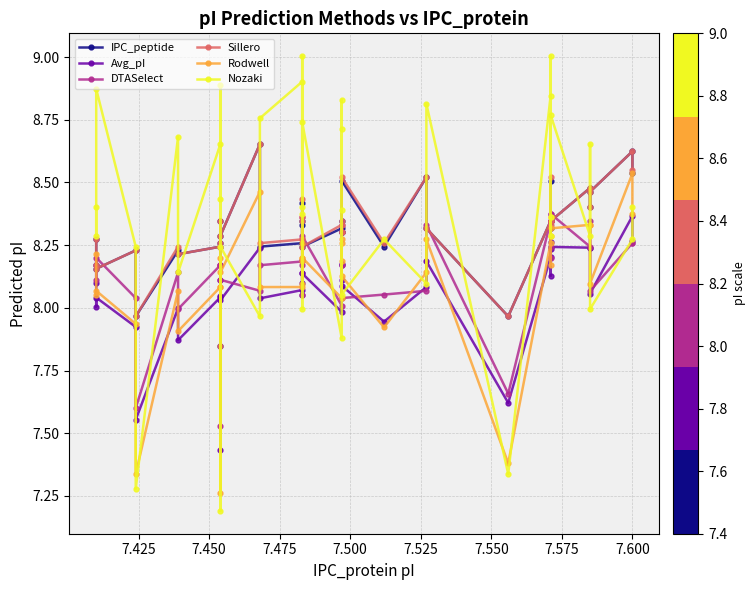

What is the sum of all Sillero values?

324.4